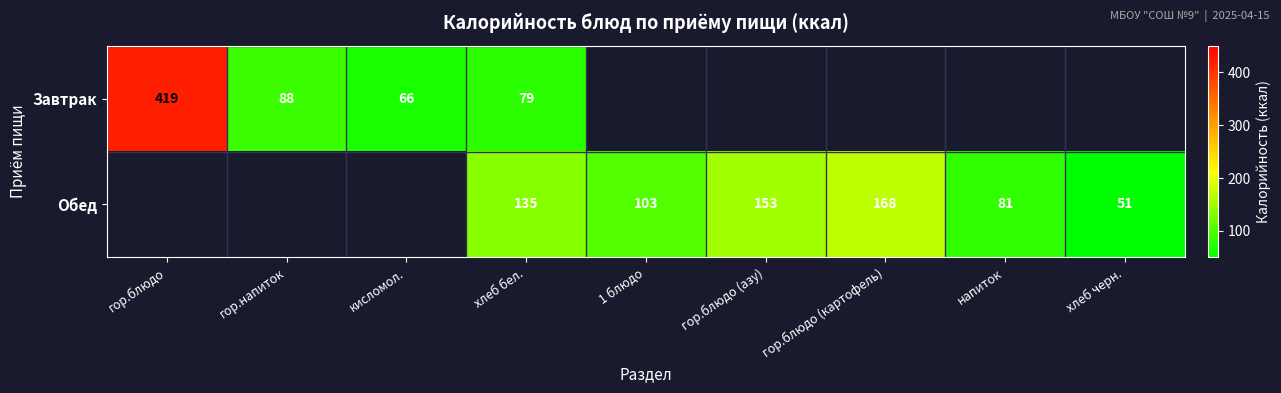

Is it true that Обед equals 40 at напиток?

False